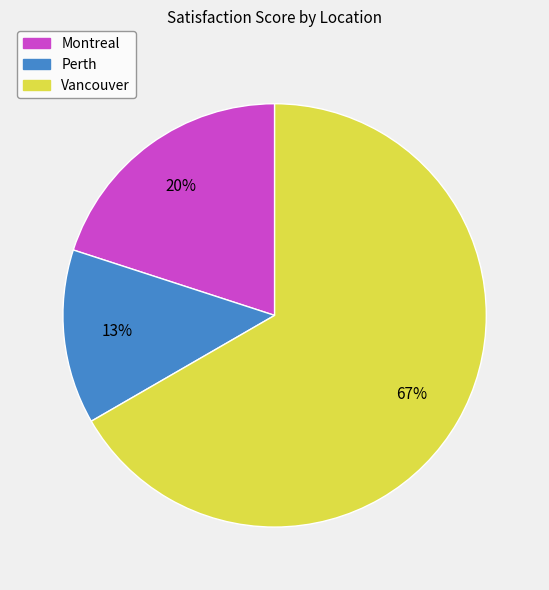

What is the largest slice in the pie chart?

Vancouver